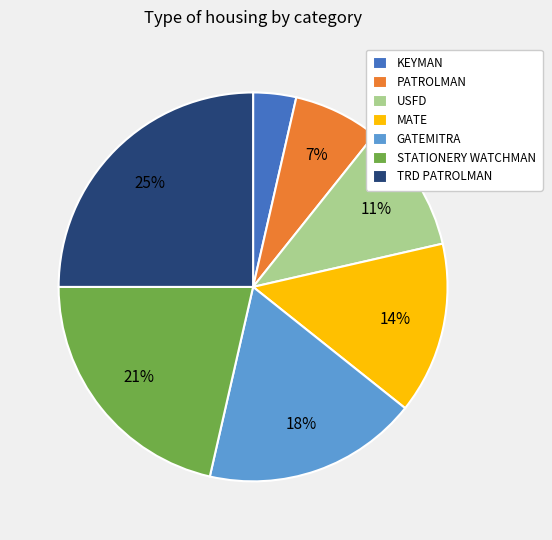

Rank the categories by value from highest to lowest.

TRD PATROLMAN, STATIONERY WATCHMAN, GATEMITRA, MATE, USFD, PATROLMAN, KEYMAN